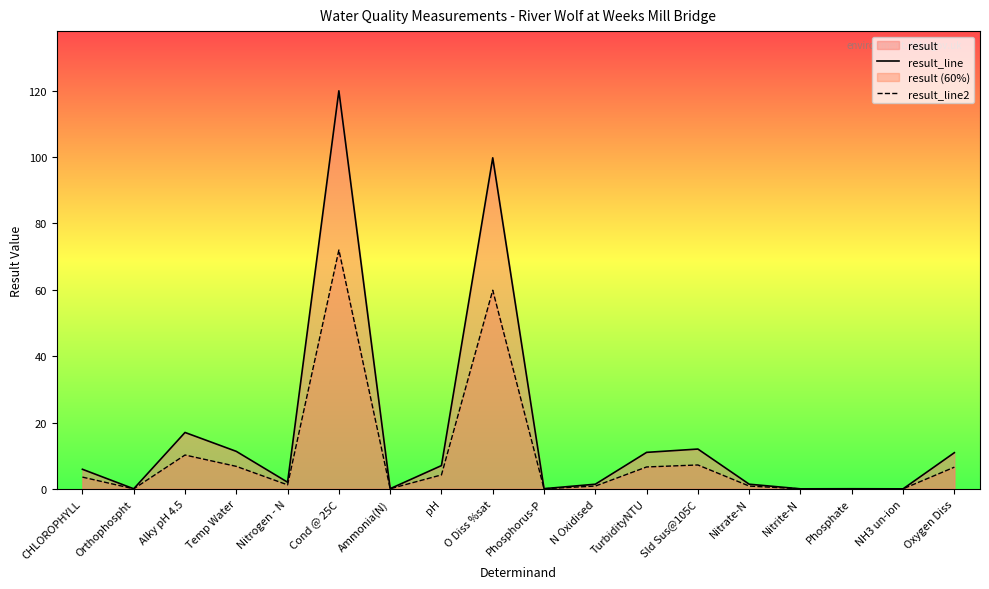

True or false: result_line and result_line2 intersect in this chart.

False